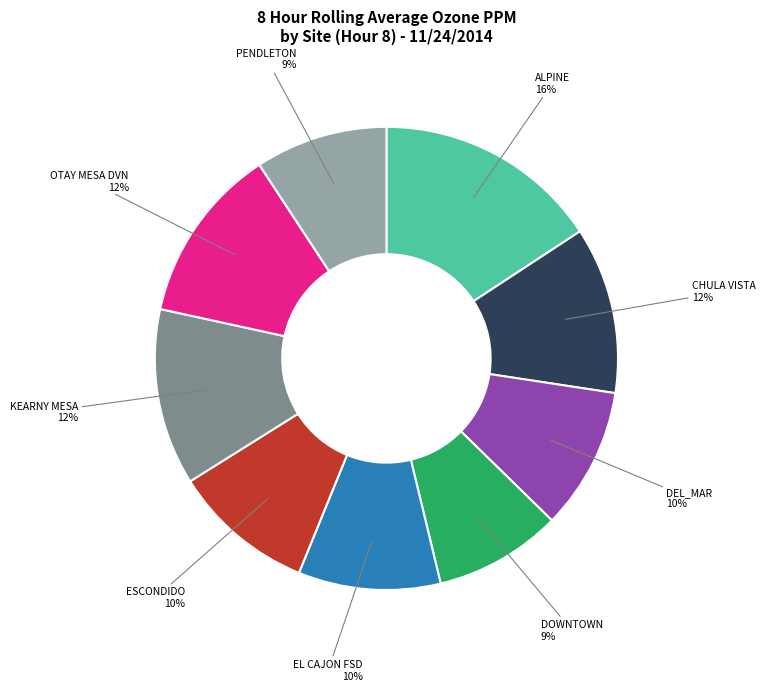

To the nearest percent, what is the average slice percentage?

11%